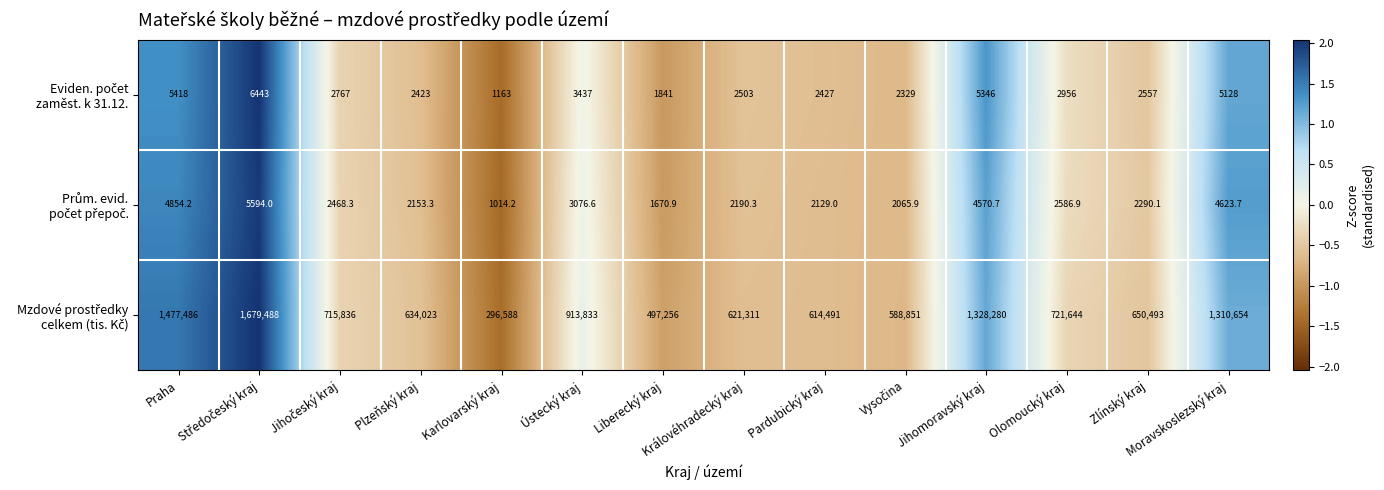

At how many categories does at least one series exceed 1238121?

4